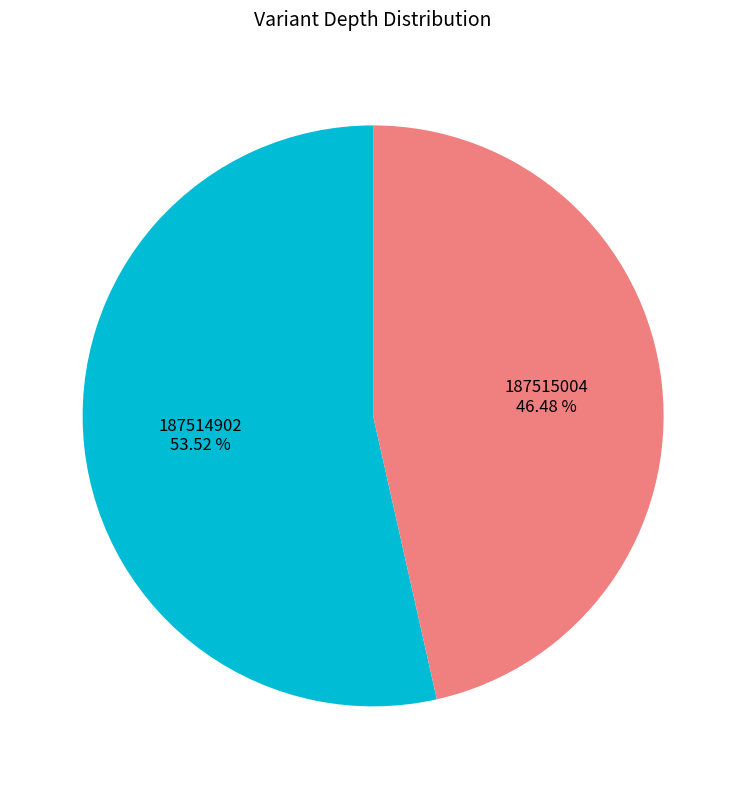

Approximately how many times larger is the value at 187515004 compared to 187514902?

0.9